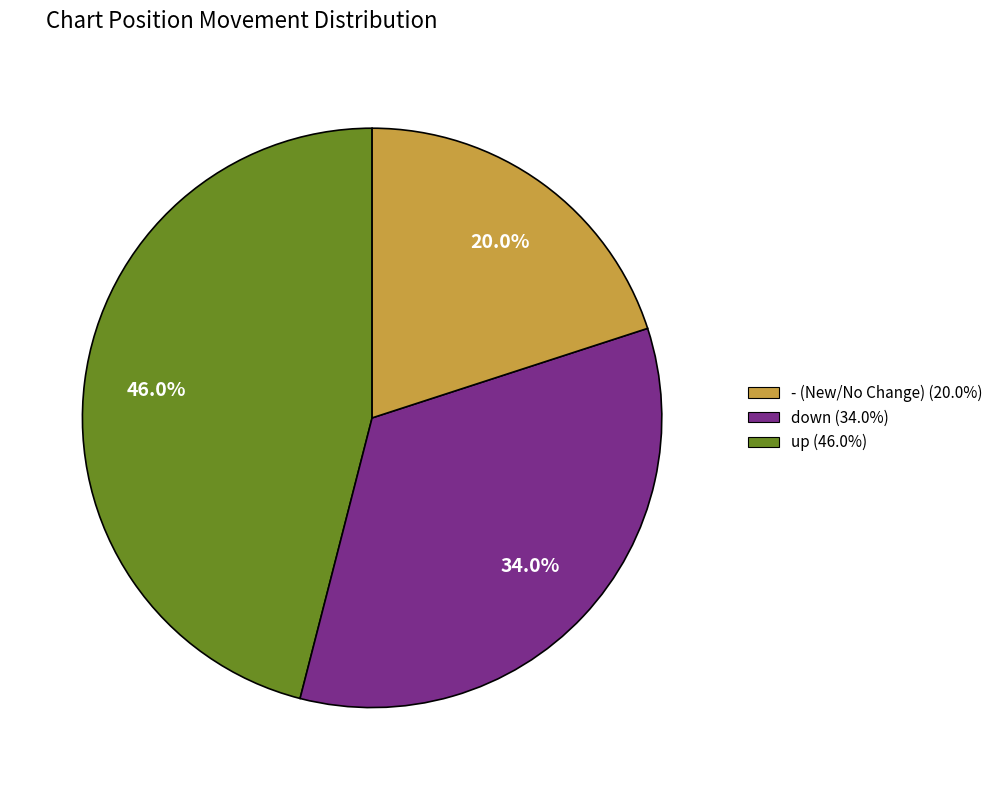

To the nearest percent, what is the average slice percentage?

33%